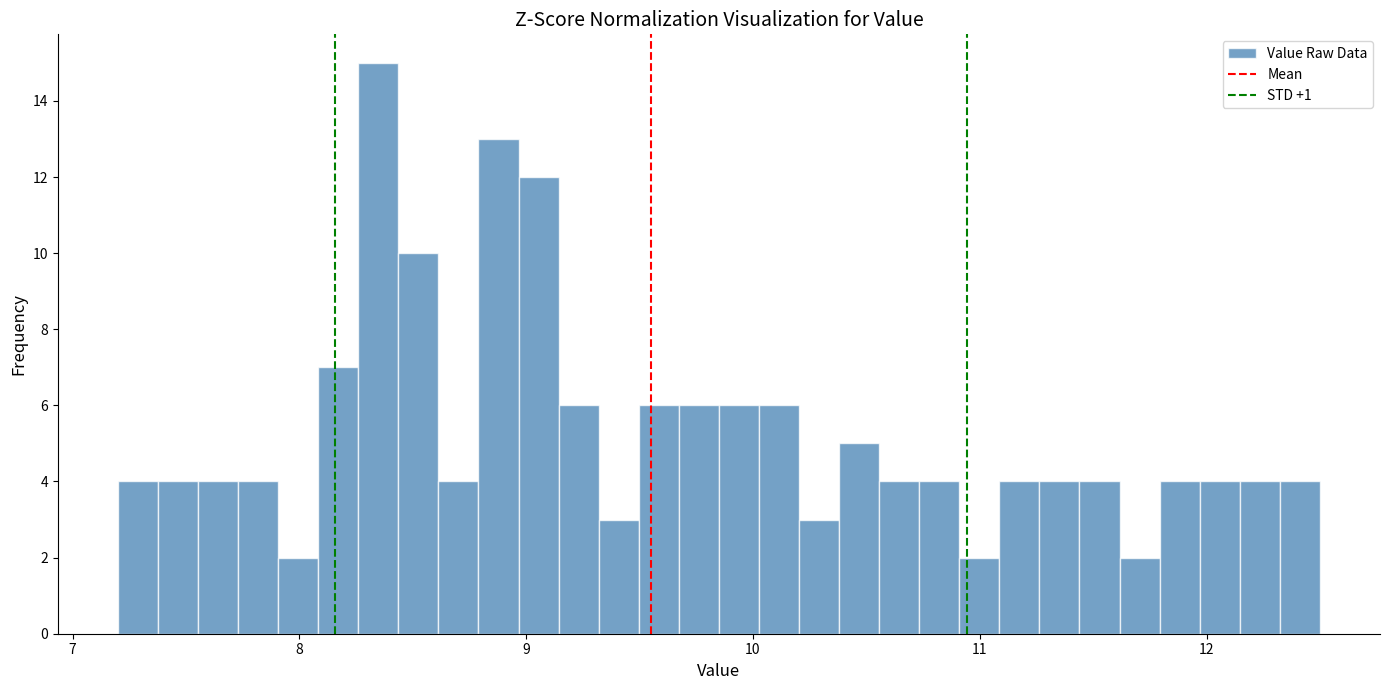

Read against the x-axis, roughly where is the centre of the tallest bar?

8.3